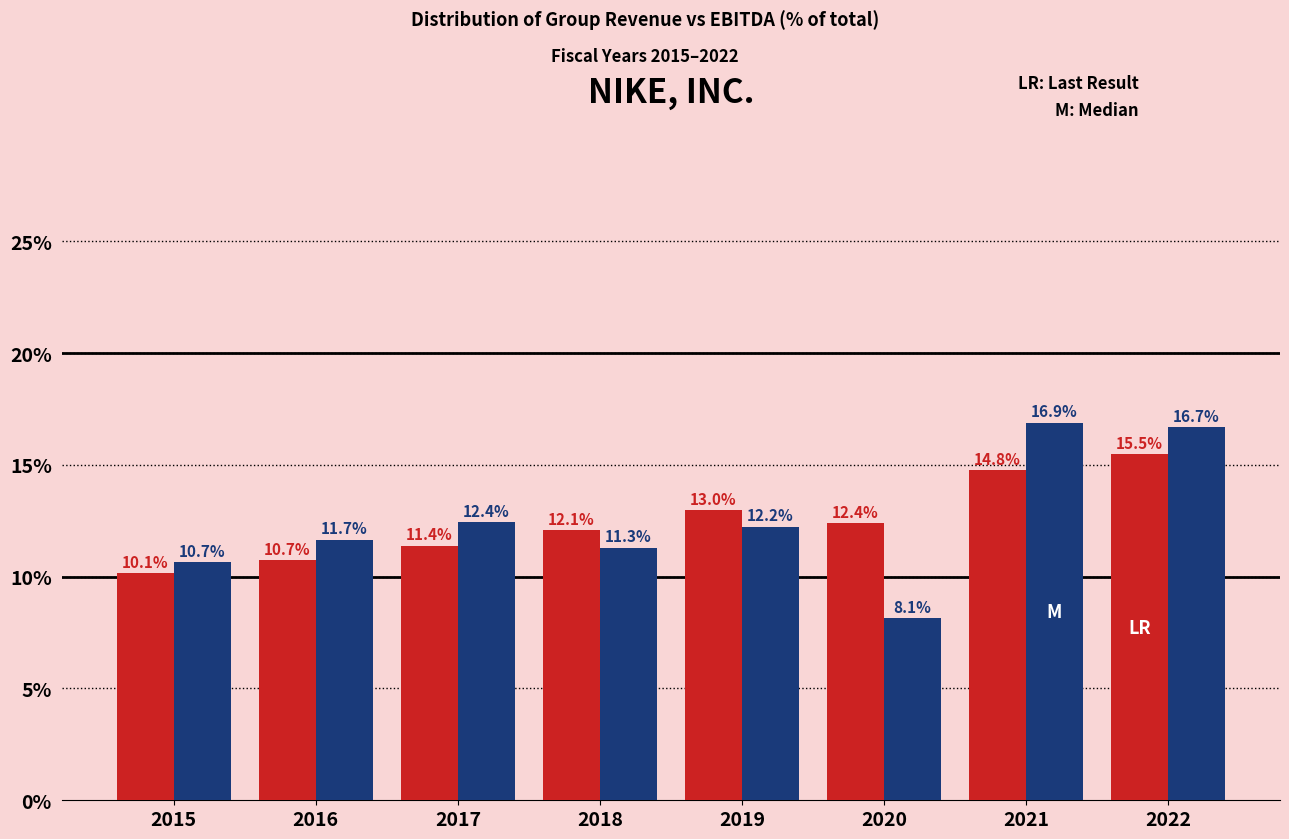

Reading left to right, extract all data points from this chart.

Group Revenue: 2015=10.1	2016=10.7	2017=11.4	2018=12.1	2019=13.0	2020=12.4	2021=14.8	2022=15.5
EBITDA: 2015=10.7	2016=11.7	2017=12.4	2018=11.3	2019=12.2	2020=8.1	2021=16.9	2022=16.7